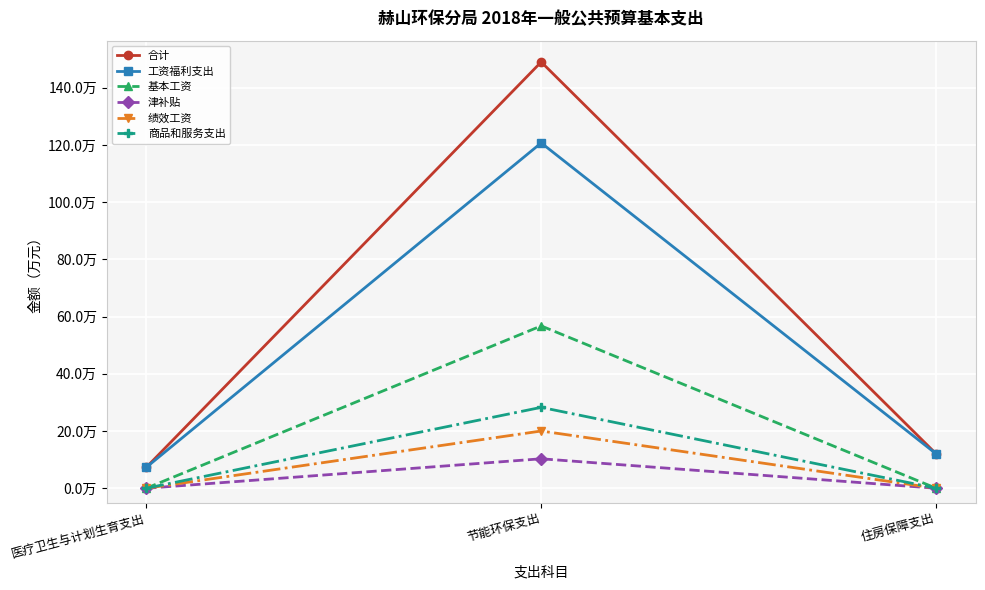

At 住房保障支出, list the series in order from smallest to largest.

基本工资, 津补贴, 绩效工资, 商品和服务支出, 合计, 工资福利支出